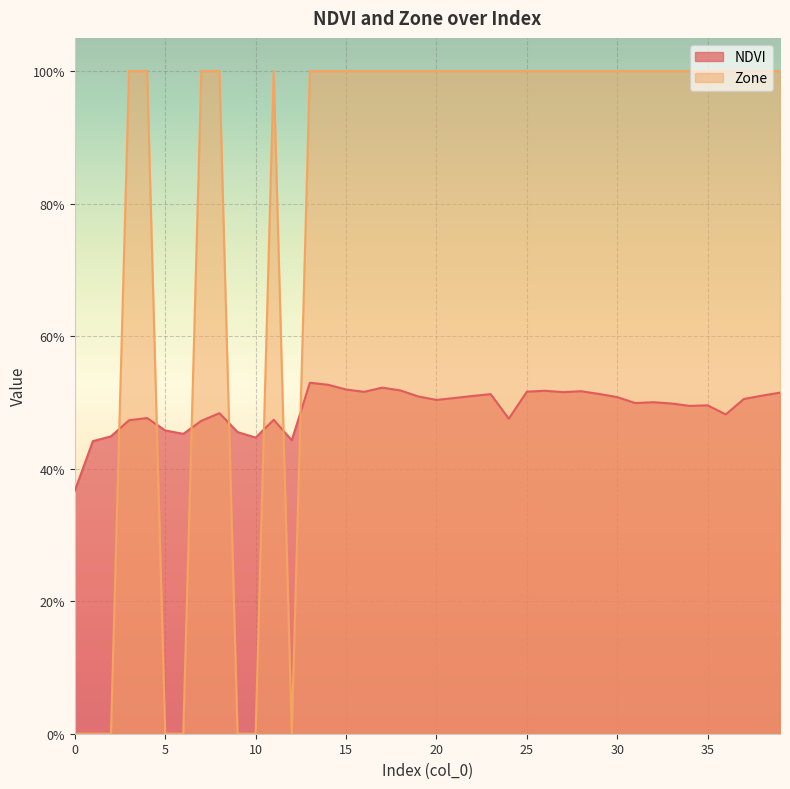

At which category does Zone reach its first local peak?

11